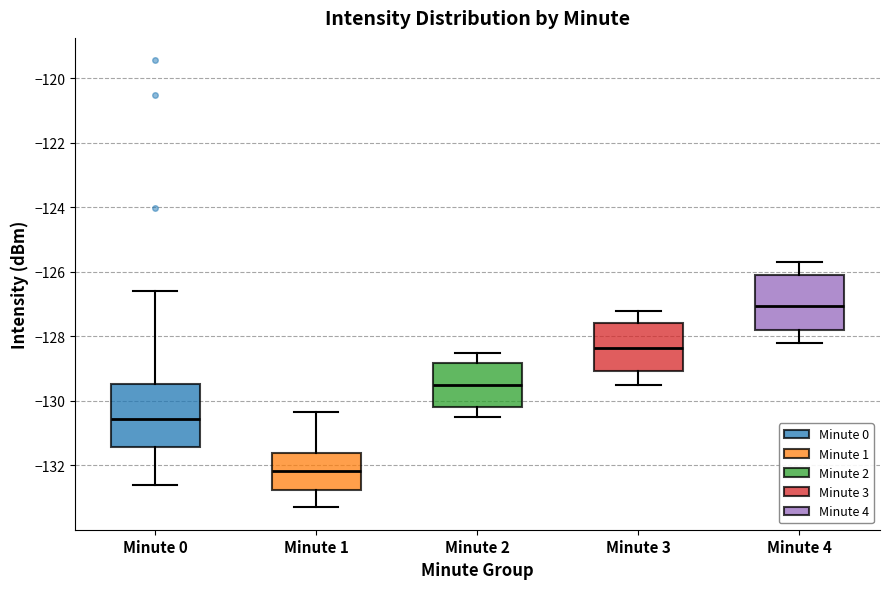

Reading left to right, read every box against the y-axis: the position of its median line, the range the box covers, and the ends of its whiskers. The values are not printed on the chart, so give them approximately, as read against the axis.

Minute 0: median -130.6, box -131.4 to -129.4, whiskers -132.6 to -126.6
Minute 1: median -132.2, box -132.8 to -131.6, whiskers -133.2 to -130.4
Minute 2: median -129.4, box -130.2 to -128.8, whiskers -130.4 to -128.4
Minute 3: median -128.4, box -129.0 to -127.6, whiskers -129.4 to -127.2
Minute 4: median -127.0, box -127.8 to -126.0, whiskers -128.2 to -125.6